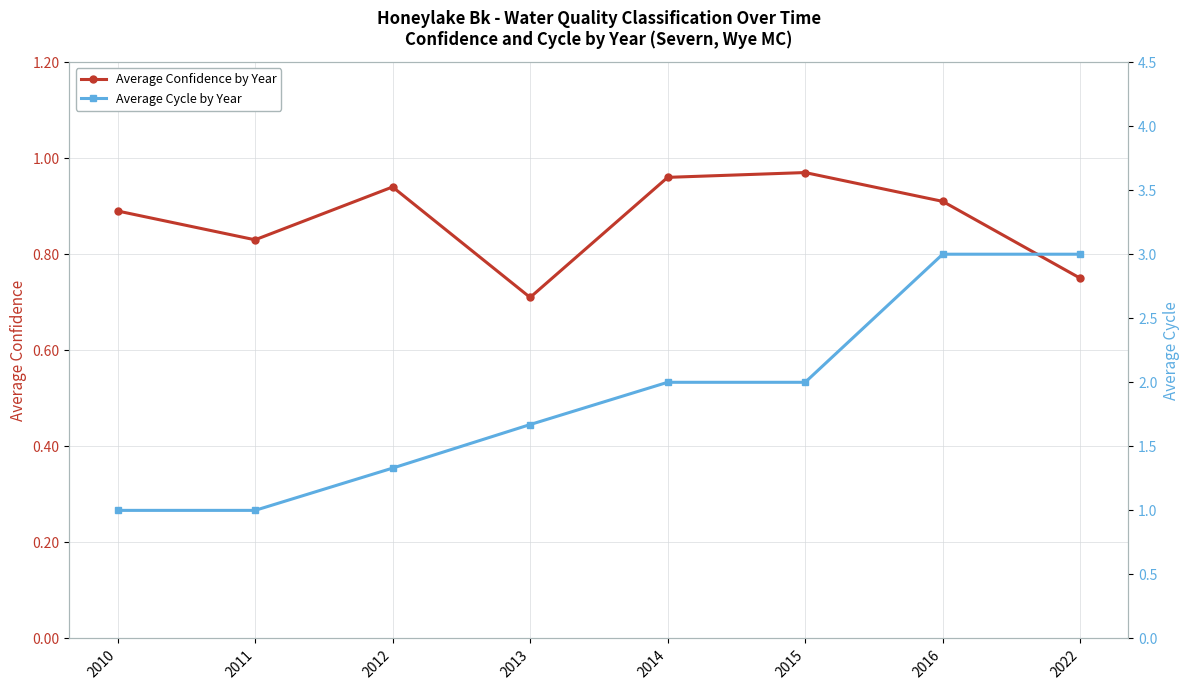

The Average Confidence by Year series shows 0.3 at 2010. True or false?

False